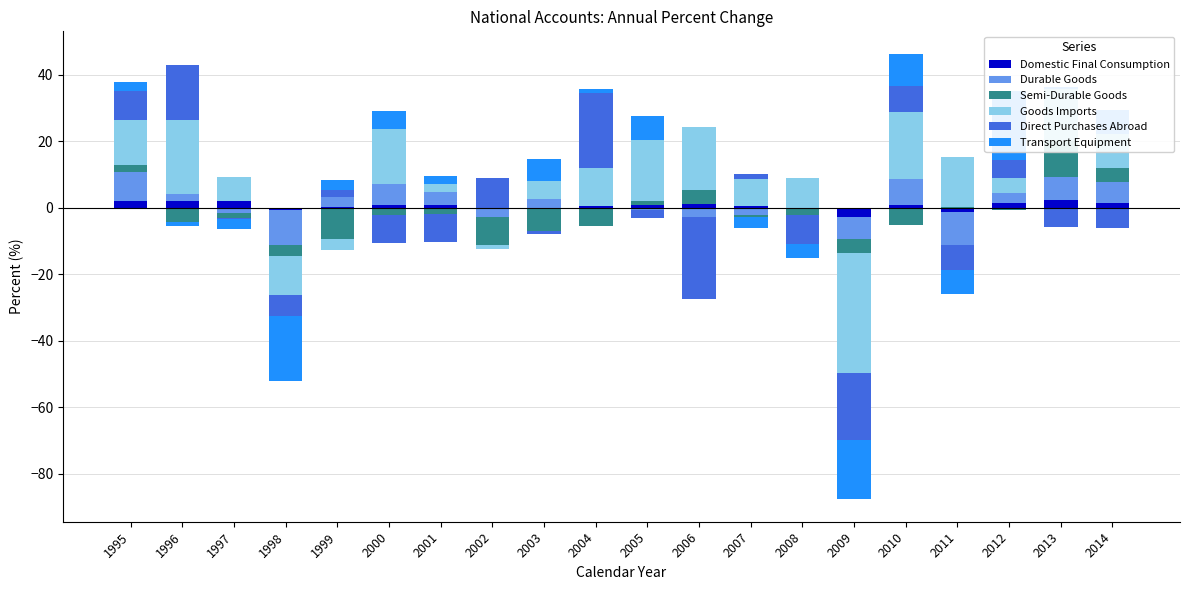

Which series has the widest spread of values?

Direct Purchases Abroad